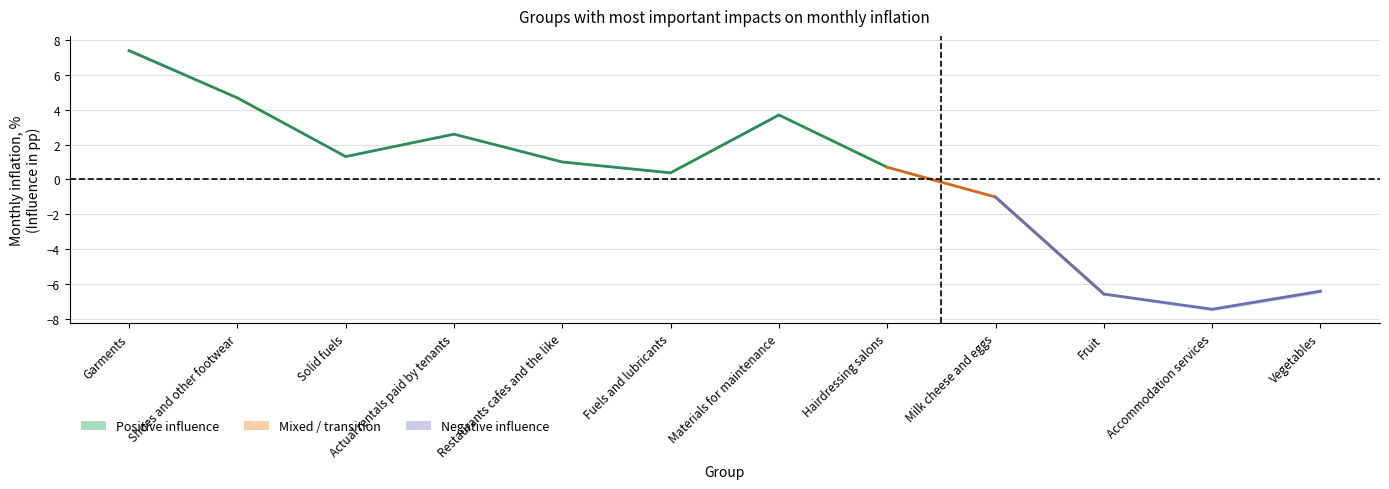

What value does the Monthly inflation series have at Fuels and lubricants?

0.4